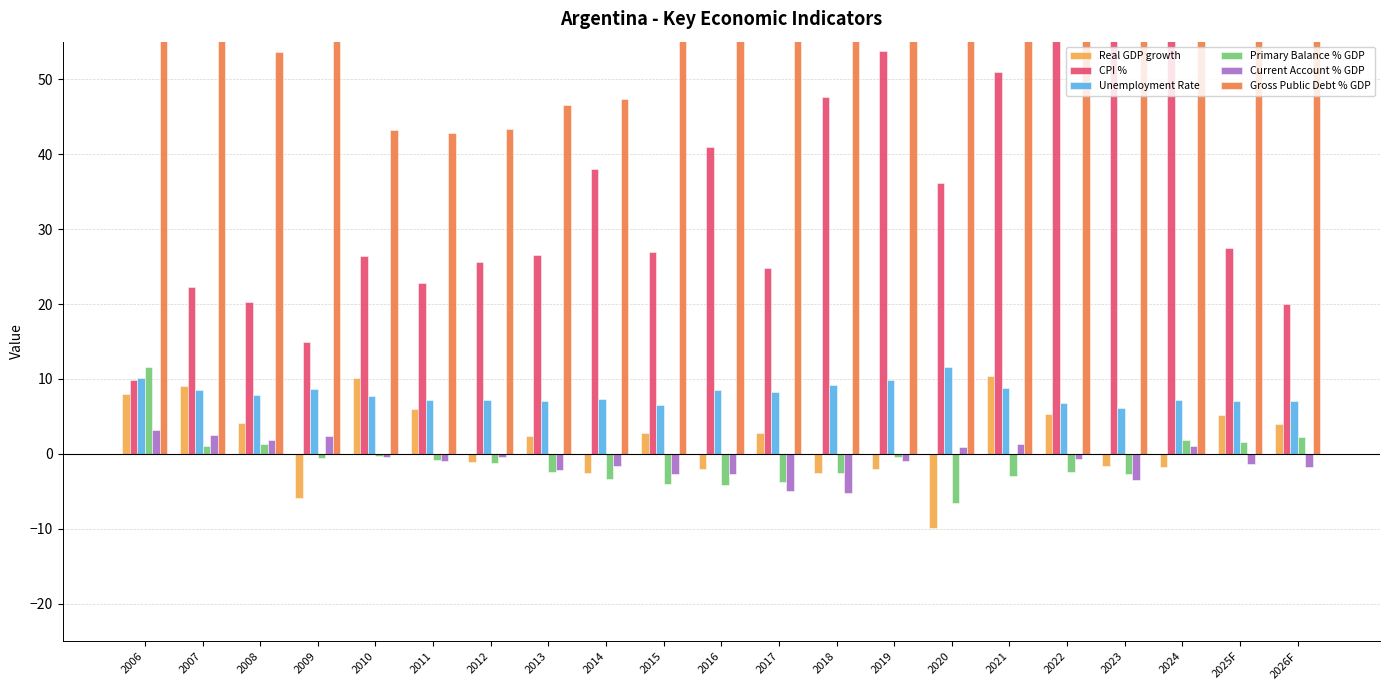

The Primary Balance % GDP series shows -1.4 at 2011. True or false?

False